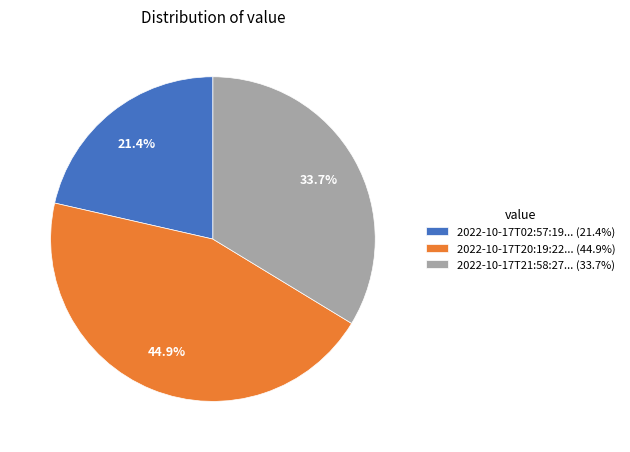

Which category has the smallest portion of the pie?

2022-10-17T02:57:19... (21.4%)